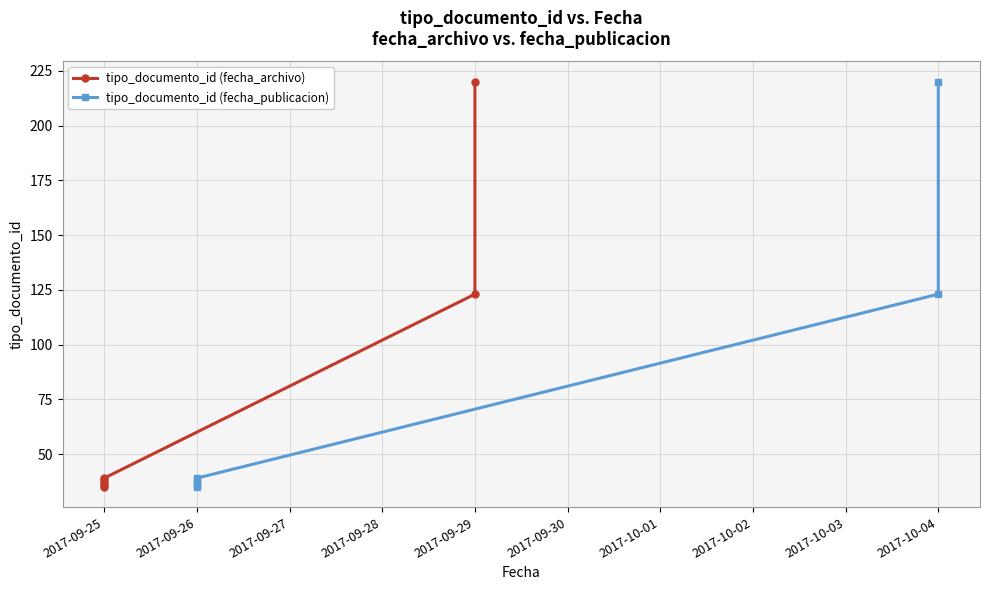

True or false: tipo_documento_id (fecha_archivo) has a value of 8 at 2017-09-25.

False